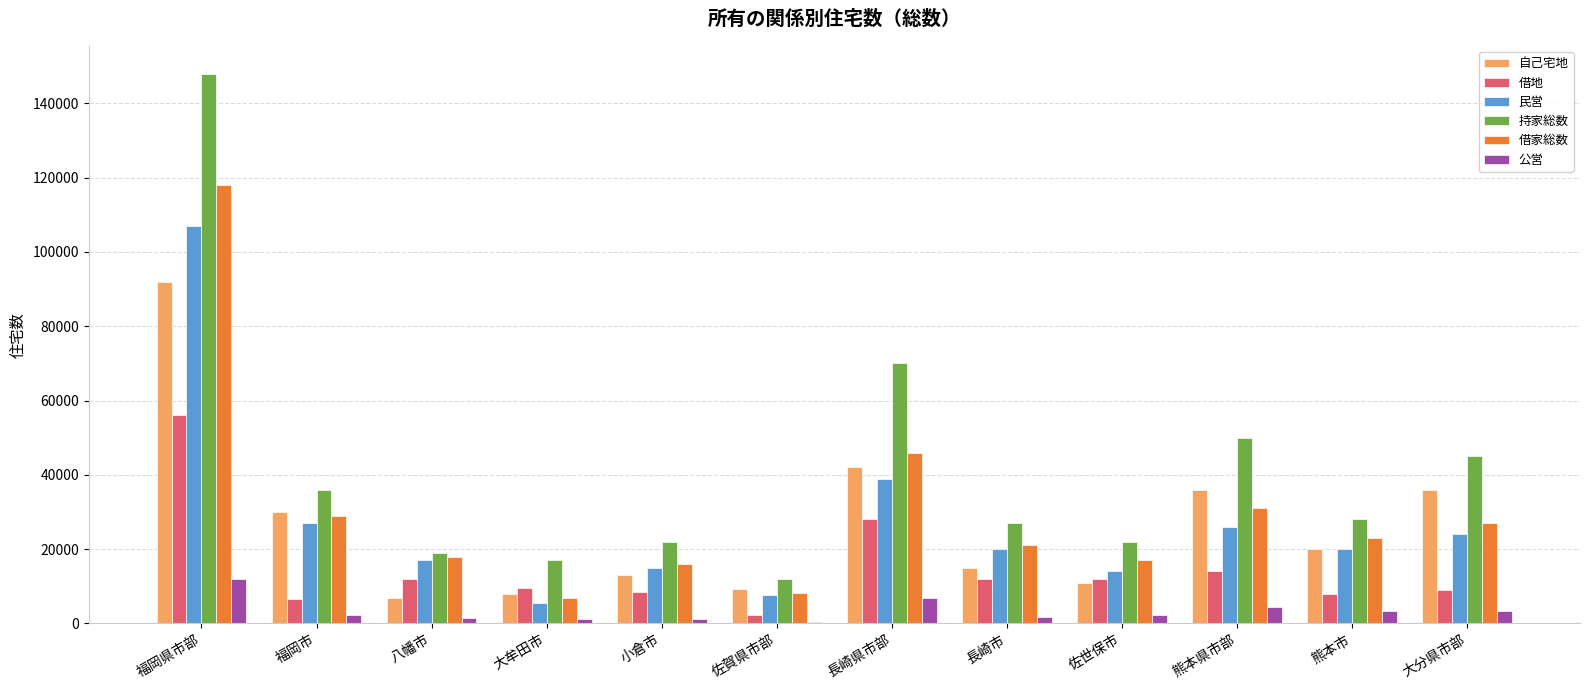

At which category is the sum across all series the highest?

福岡県市部